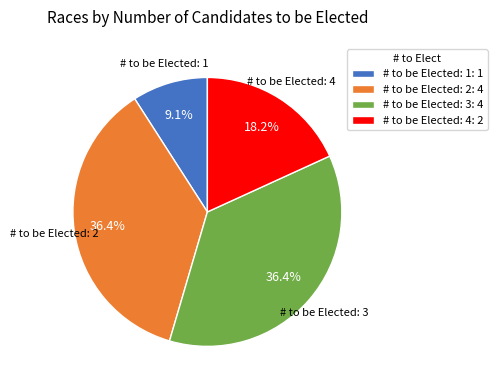

Which category has the smallest portion of the pie?

# to be Elected: 1